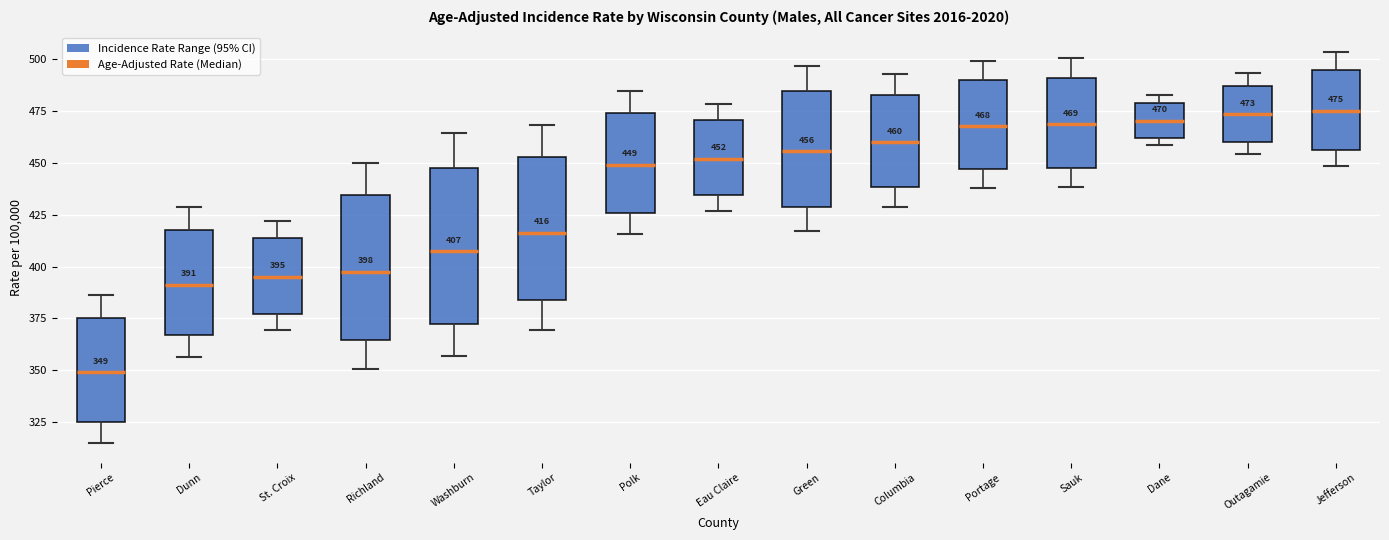

Which box's median line is the lowest?

Pierce